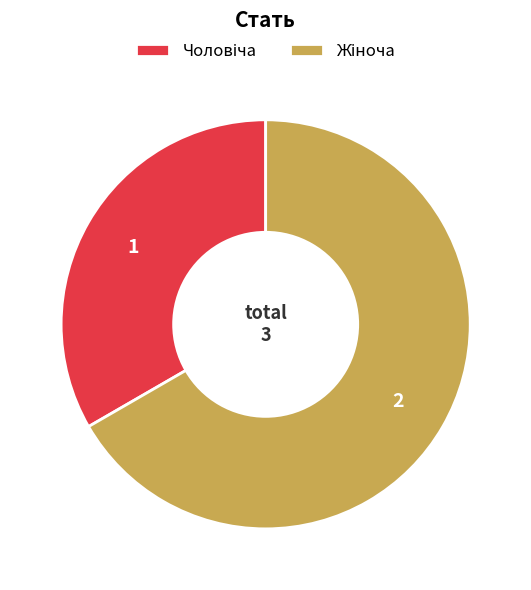

How many segments does this pie chart have?

2